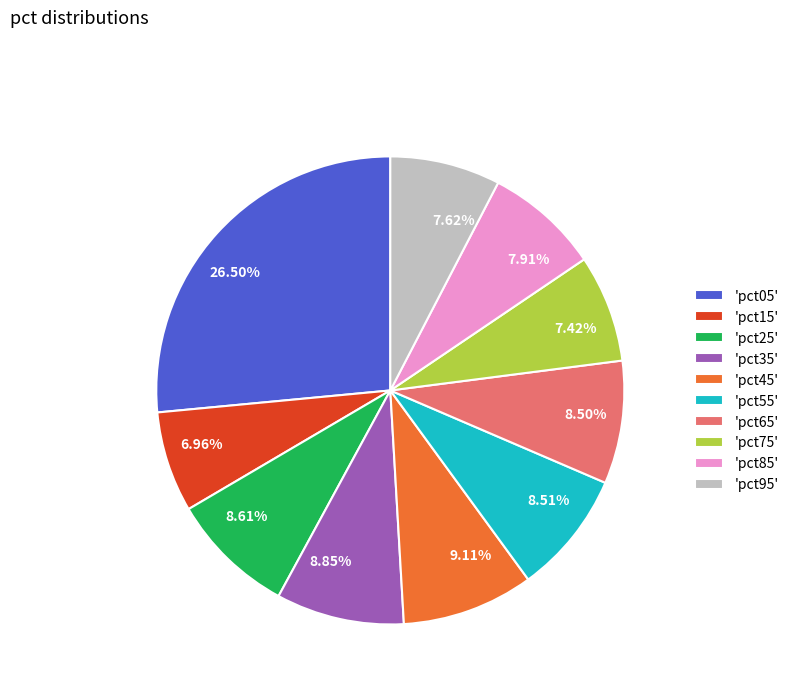

Is the sum of 26.50% and 8.51% greater than half?

No